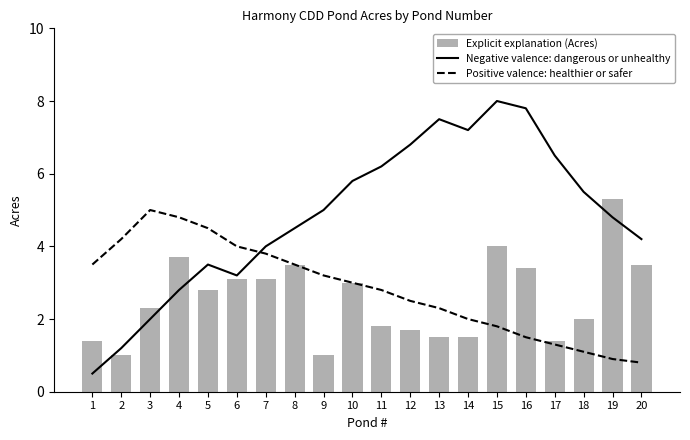

What is the maximum value shown in the chart?

8.0